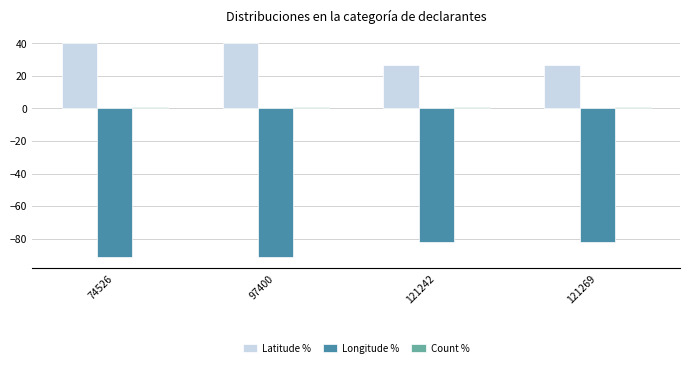

What is the maximum value shown in the chart?

40.5